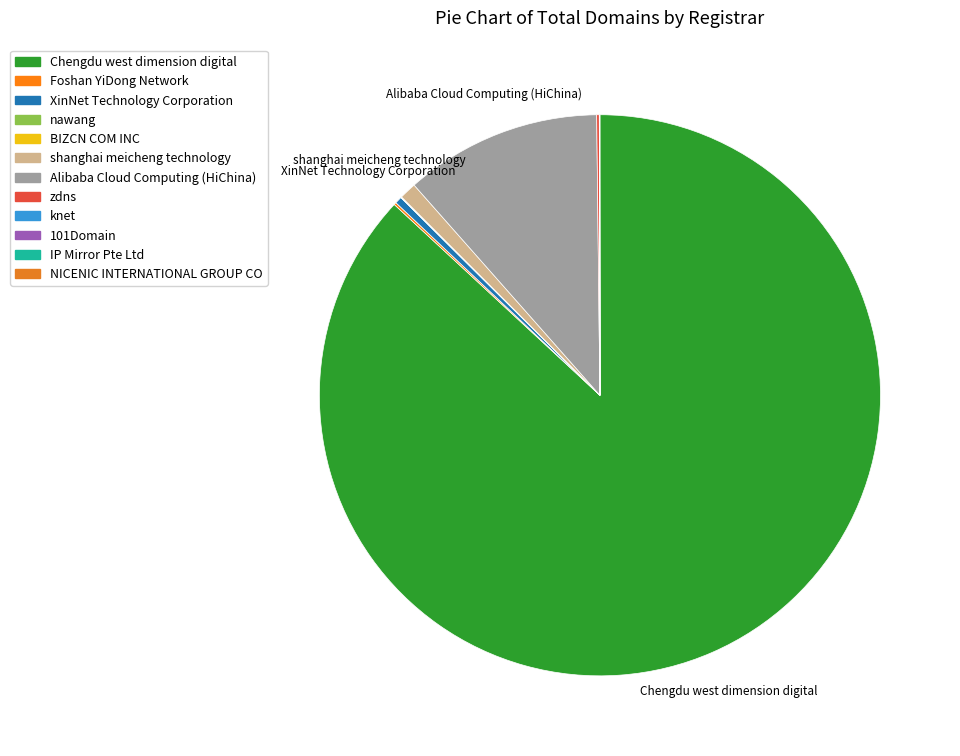

Is it true that IP Mirror Pte Ltd is 0% of the pie?

True